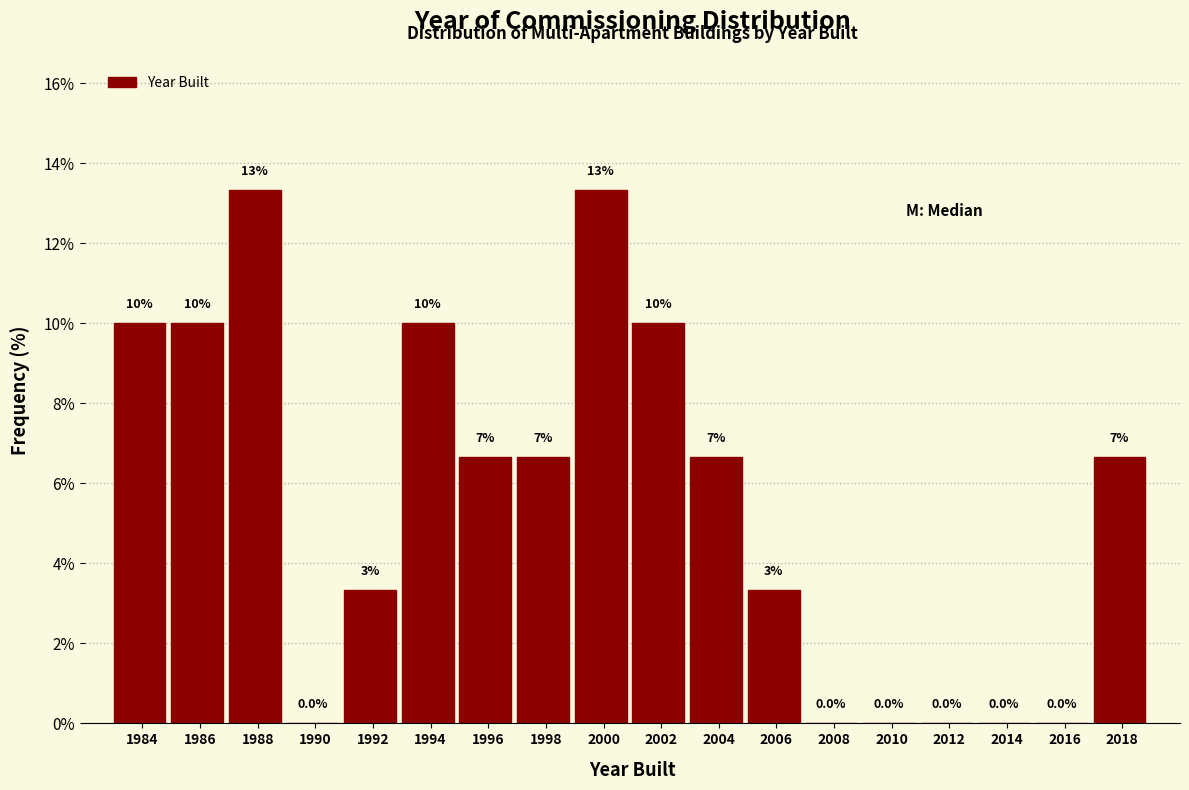

Where does the data first go above 6?

1984